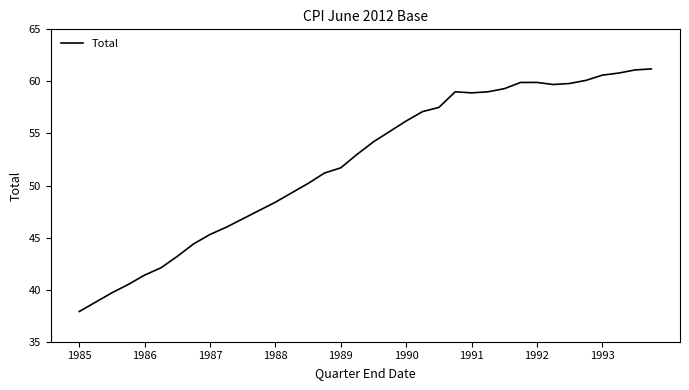

What is the minimum value shown in the chart?

37.9